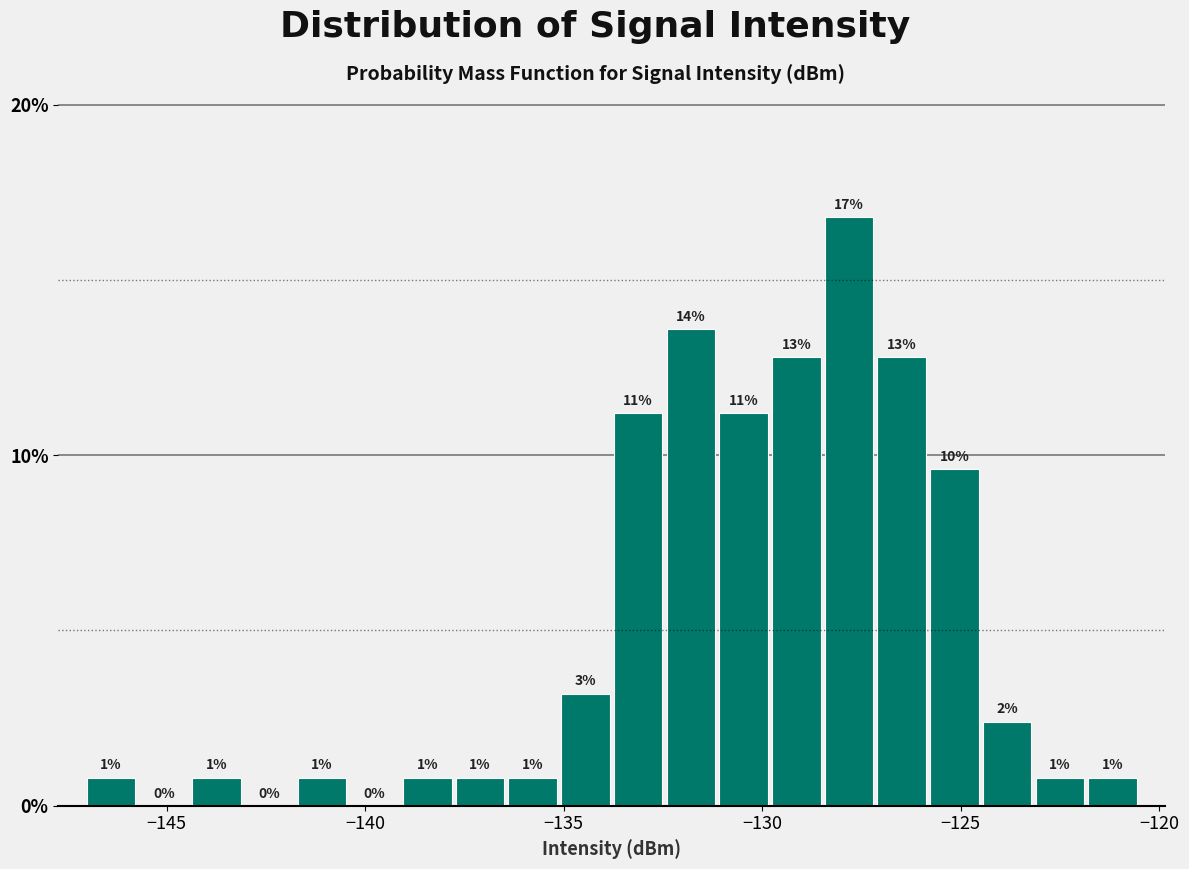

Around what value on the x-axis is the tallest bar? Give the approximate position of its centre, as read against the axis.

-128.0